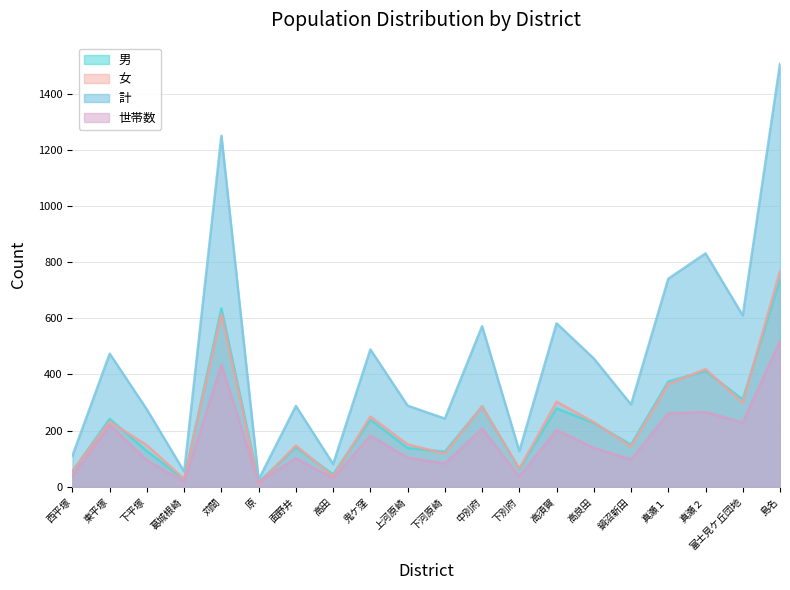

Reading left to right, transcribe all the data shown in this chart.

男: 55	242	127	26	635	16	141	44	239	138	125	286	63	279	227	150	375	412	311	738
女: 56	232	148	28	615	10	147	37	250	151	118	286	64	303	230	143	366	419	299	768
計: 111	474	275	54	1250	26	288	81	489	289	243	572	127	582	457	293	741	831	610	1506
世帯数: 38	220	94	18	435	17	101	31	182	104	83	208	37	202	139	97	262	266	229	519